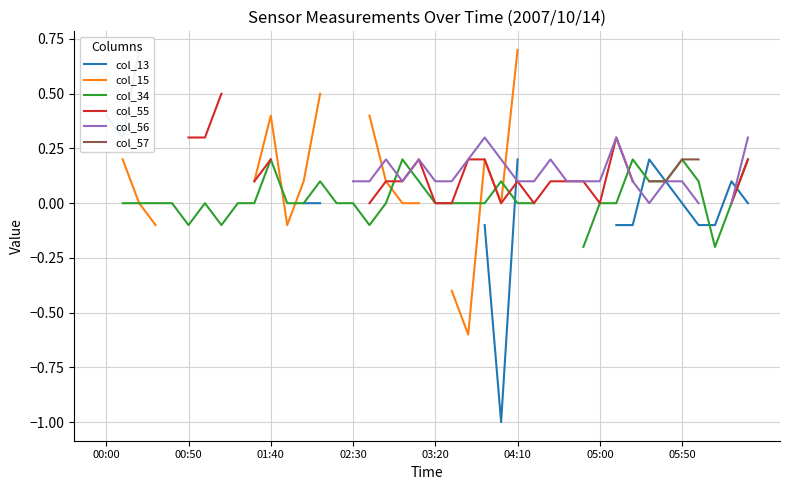

Is this an area chart (filled region under the line)?

No